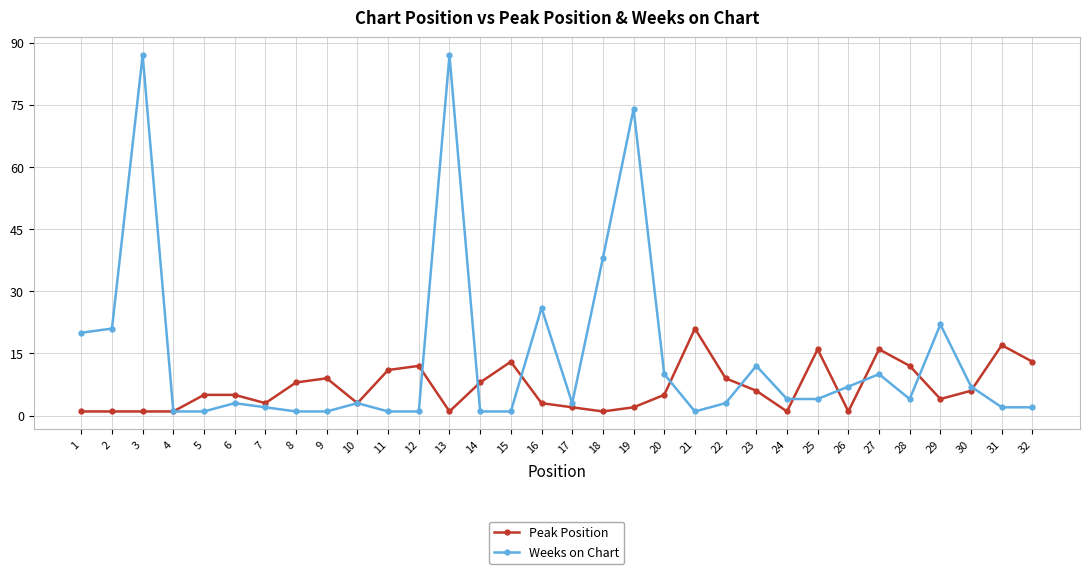

Rank the series by their maximum value, from lowest to highest.

Peak Position, Weeks on Chart